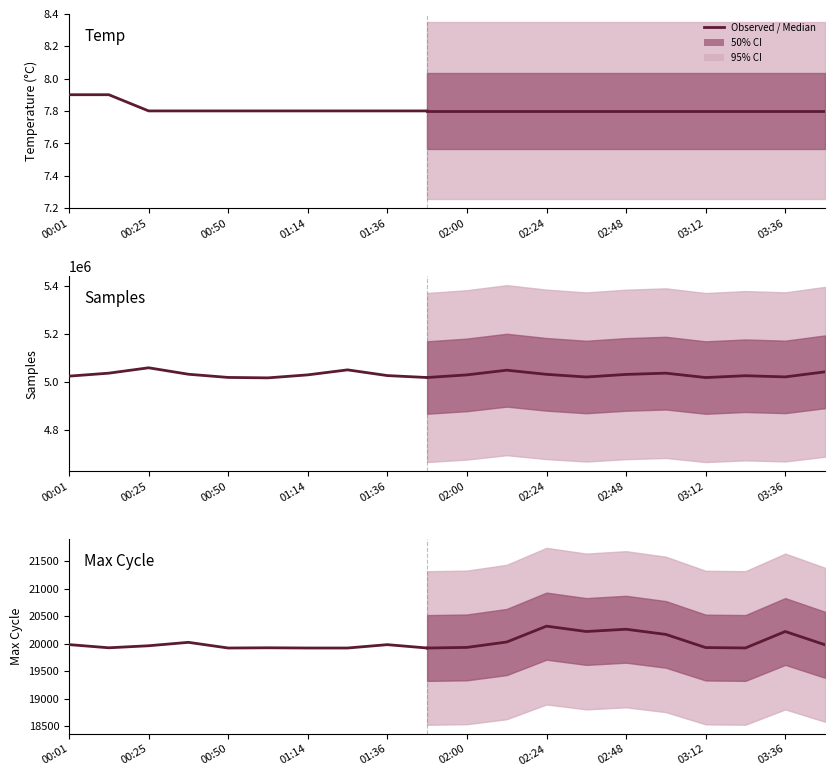

True or false: Samples has more than 0 points higher than both neighbors.

True